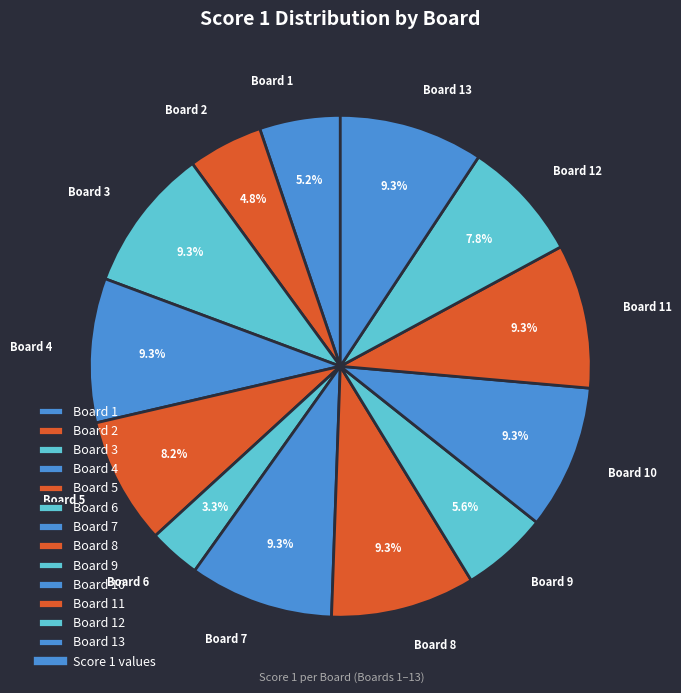

Approximately how many times larger is the value at Board 7 compared to Board 5?

1.1